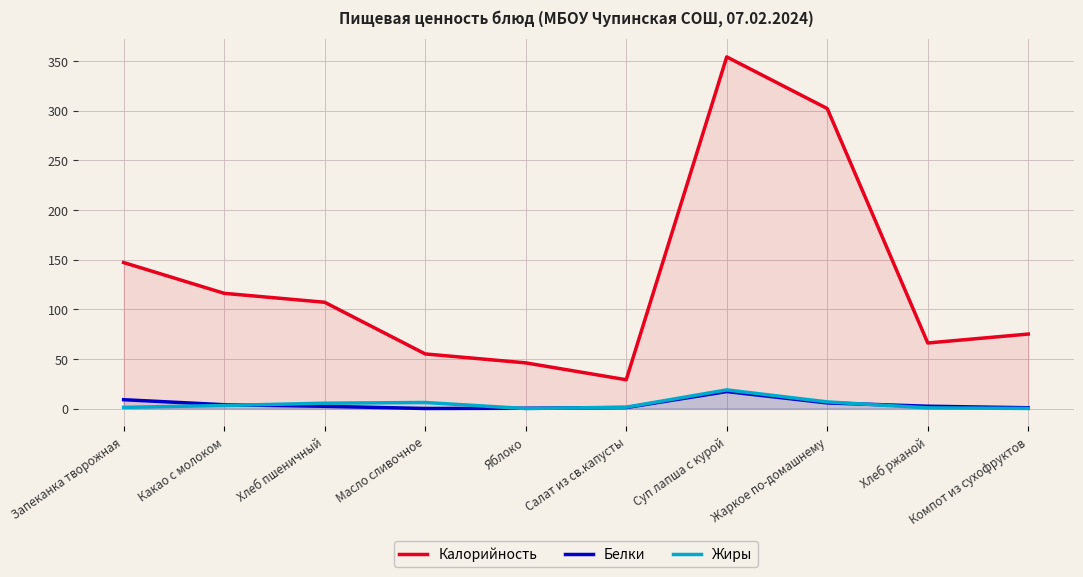

Where do Жиры and Белки first cross each other?

Какао с молоком and Хлеб пшеничный